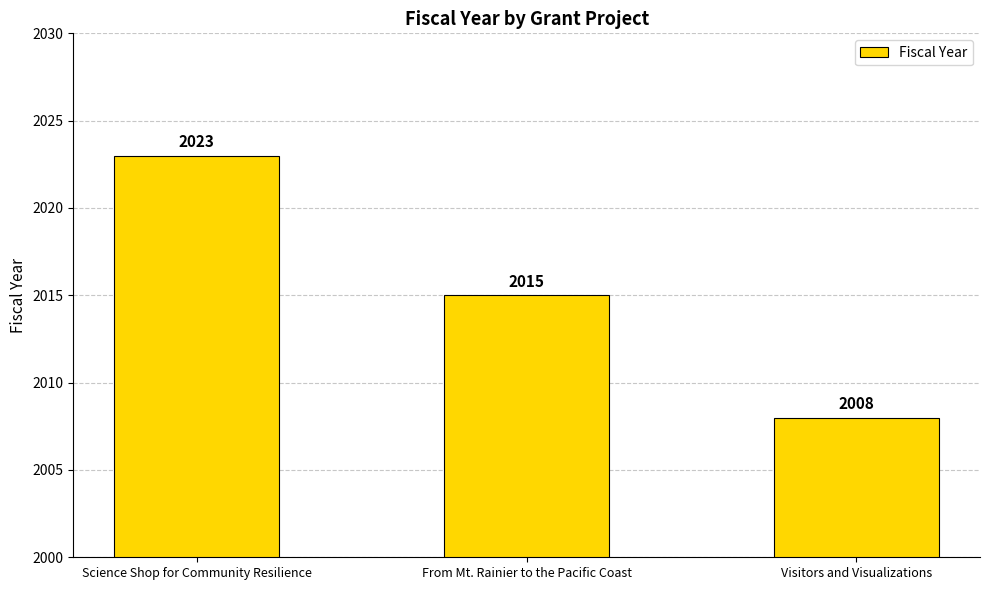

What is the ratio of the value at From Mt. Rainier to the Pacific Coast to the value at Science Shop for Community Resilience?

1.0